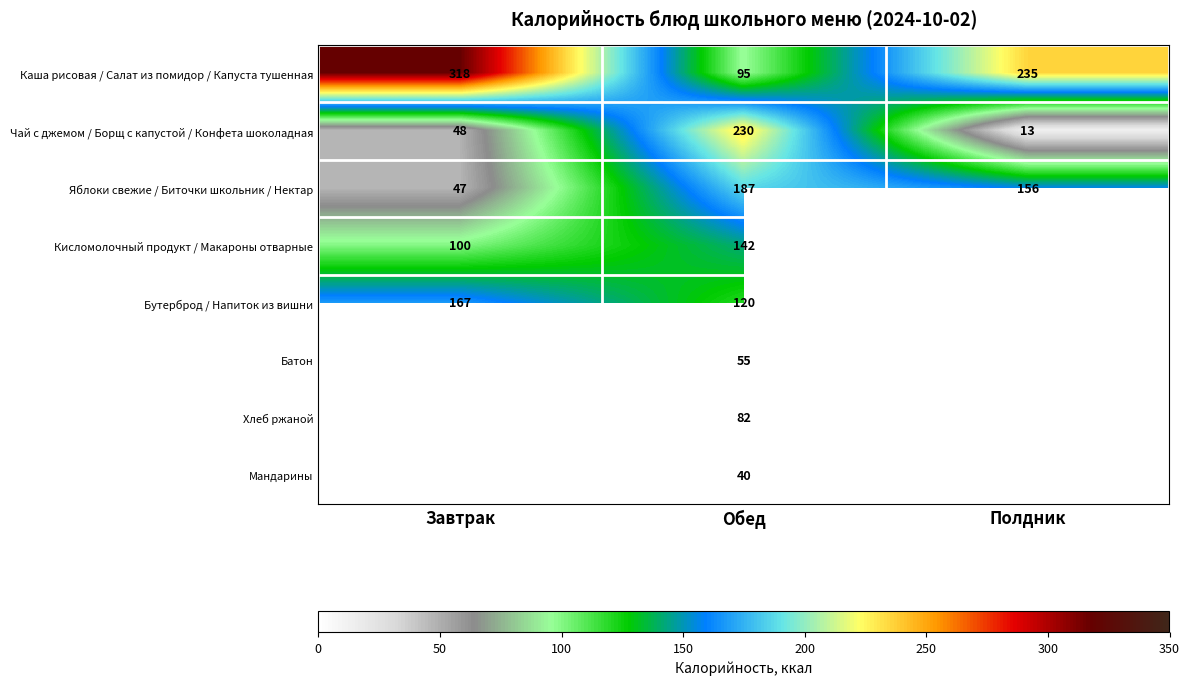

Count the number of categories in the chart.

3